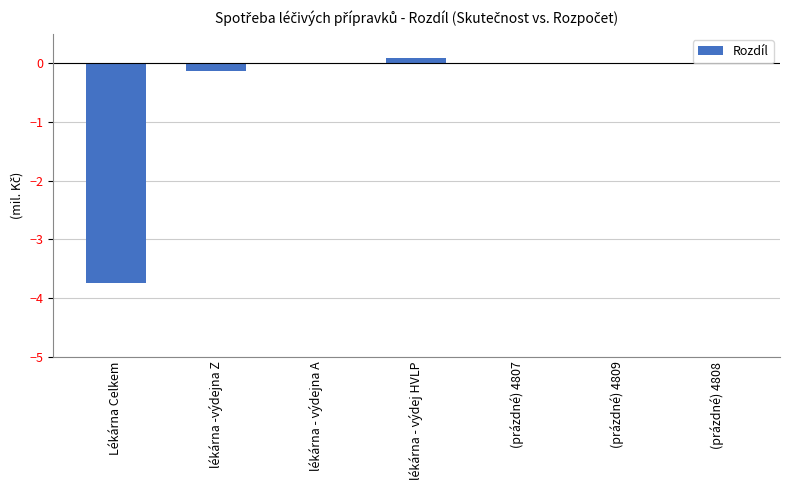

Reading left to right, what are all the values shown in this chart?

-3.7	-0.1	0.0	0.1	0.0	0.0	0.0